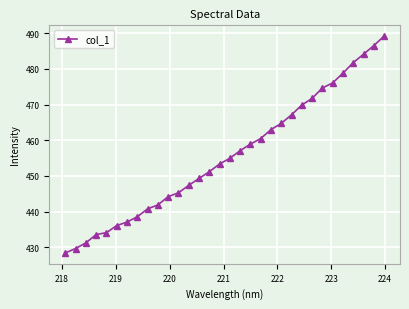

What is the value of the 31st point from the left?

486.5